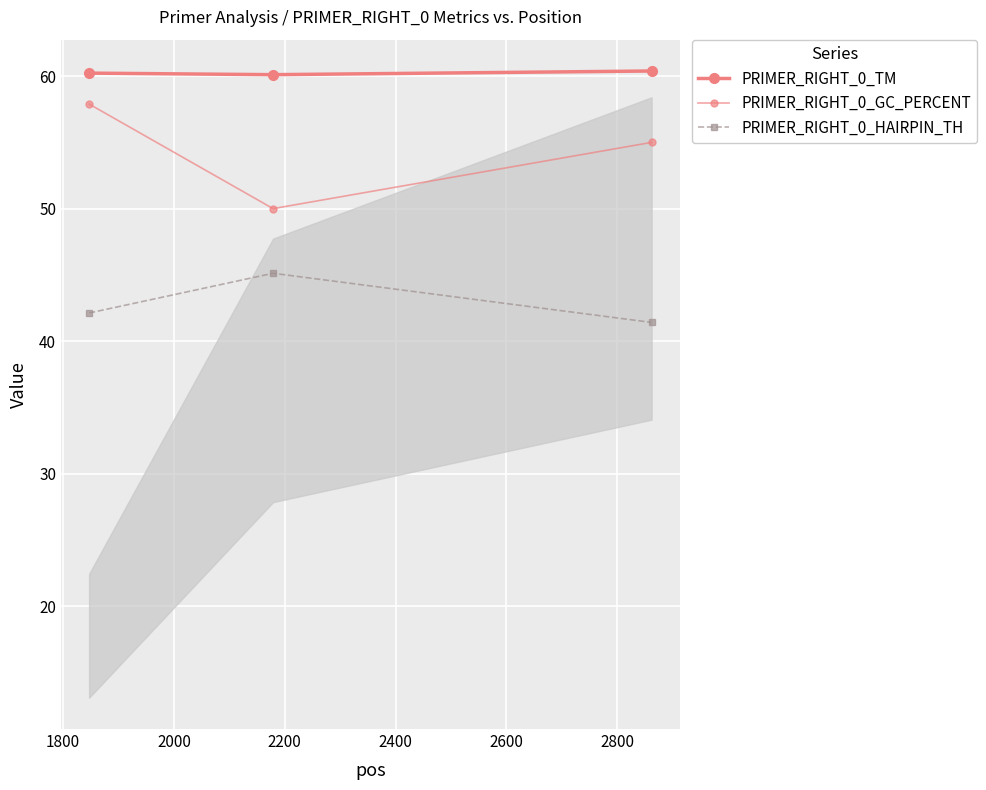

Reading left to right, transcribe all the data shown in this chart.

PRIMER_RIGHT_0_TM: 60.2	60.1	60.4
PRIMER_RIGHT_0_GC_PERCENT: 57.9	50.0	55.0
PRIMER_RIGHT_0_HAIRPIN_TH: 42.1	45.1	41.4